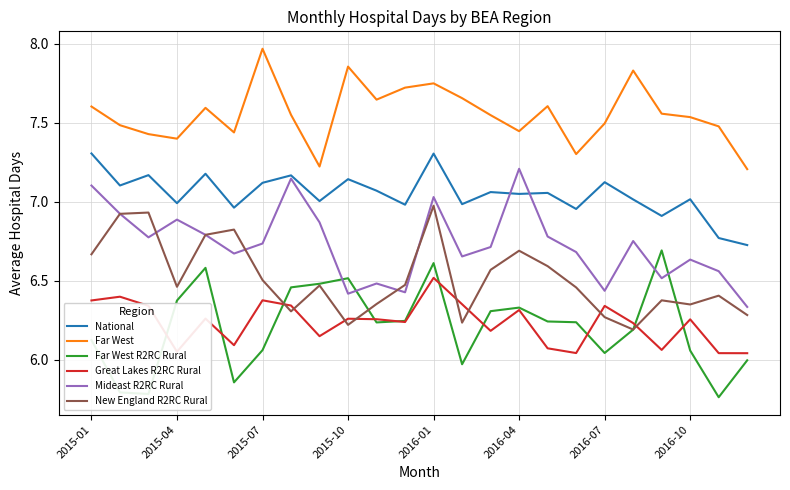

Which series has the largest total across all categories?

Far West